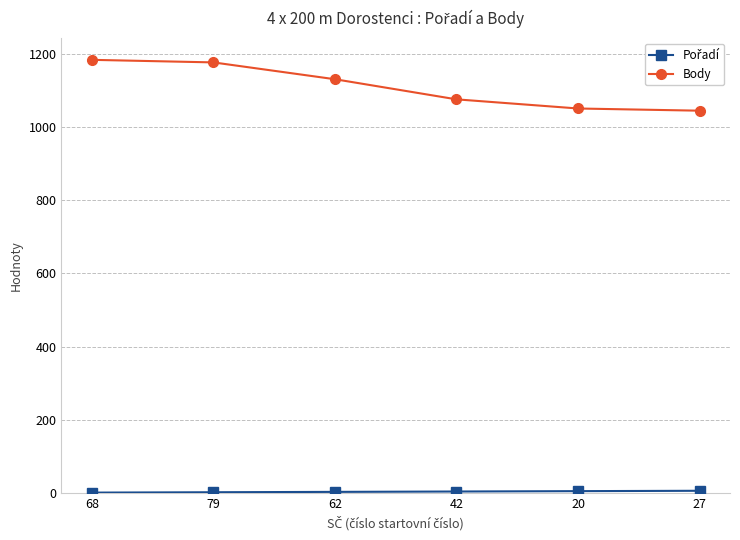

What is the minimum value shown in the chart?

1